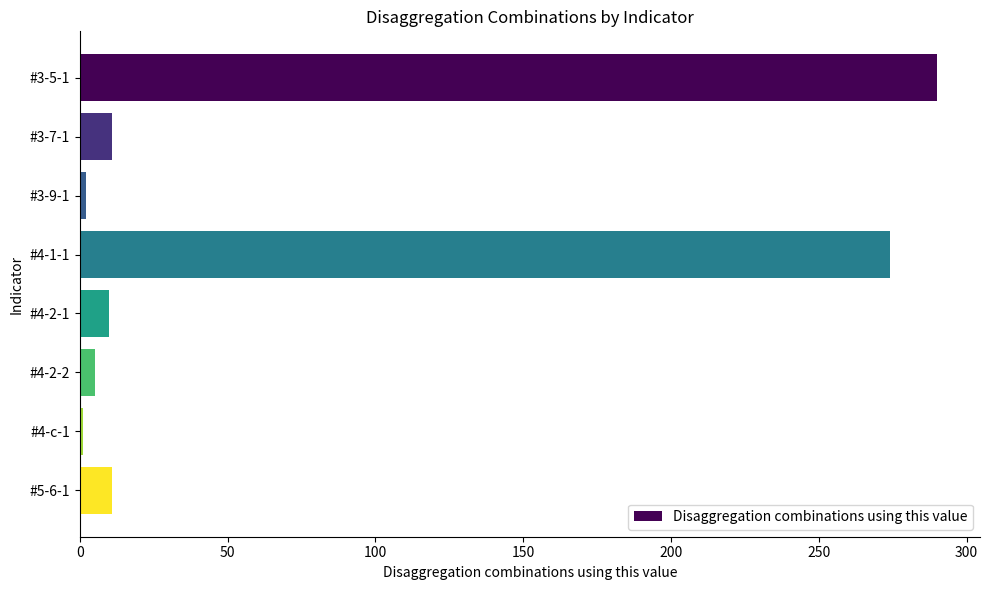

What is the greatest value displayed?

290